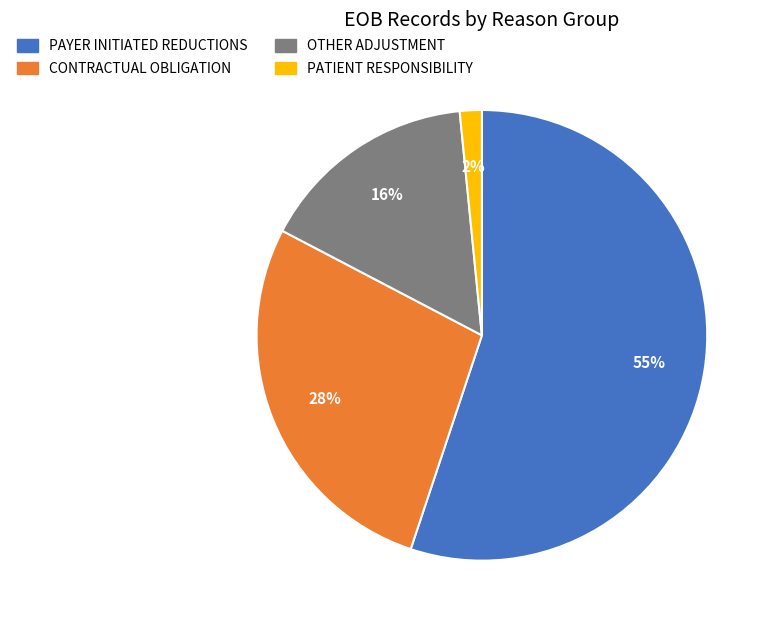

To the nearest percent, what is the average slice percentage?

25%